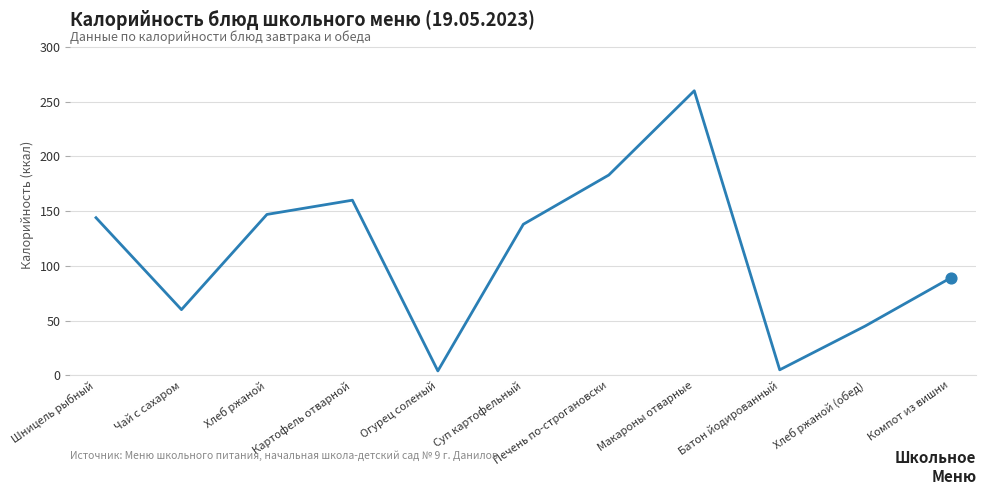

Which has a higher value, Шницель рыбный or Чай с сахаром?

Шницель рыбный